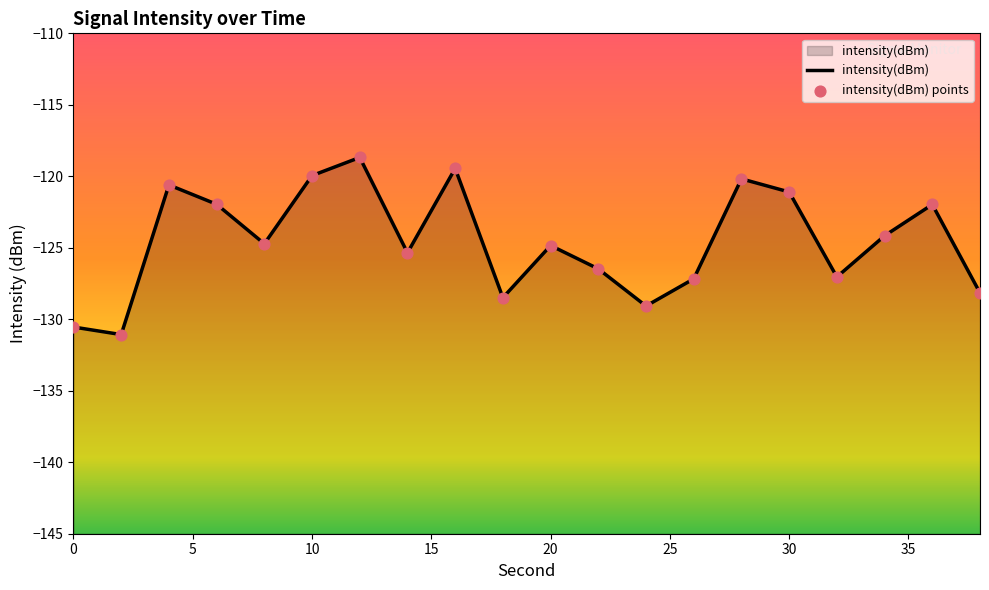

Which series contains the highest Y value?

intensity(dBm)